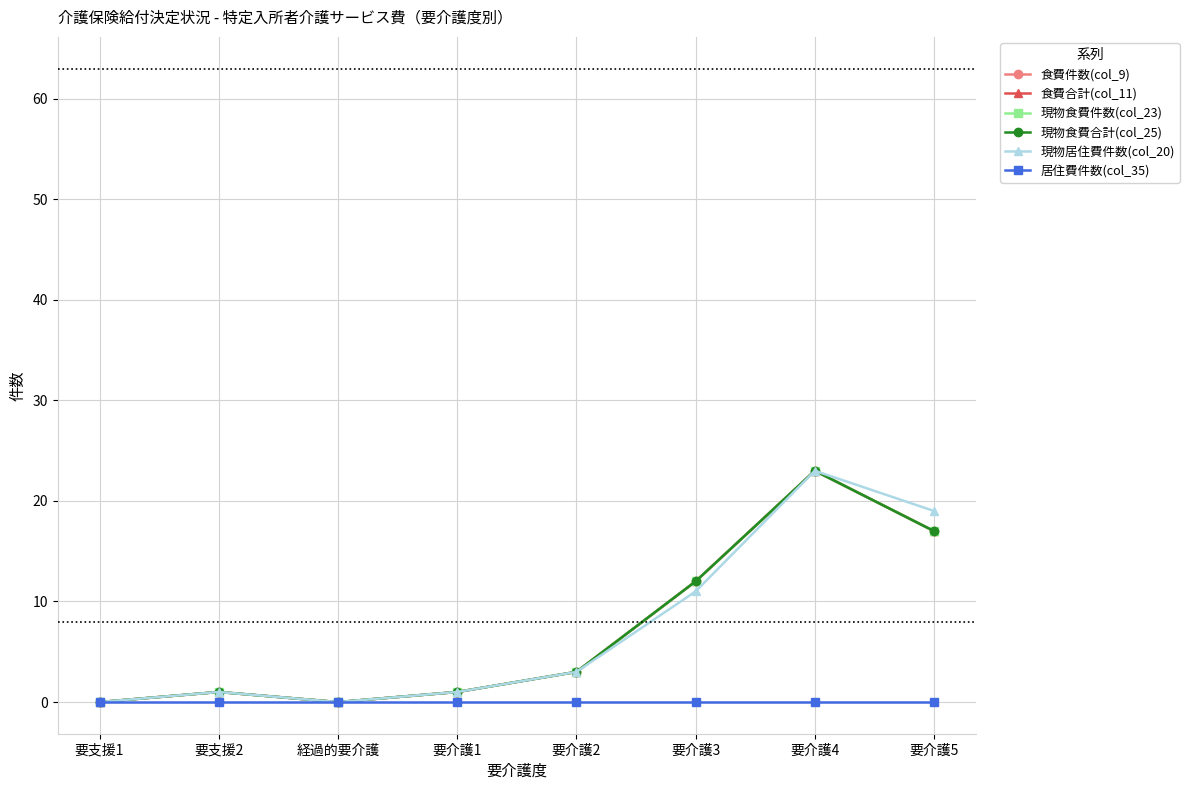

What is the value of the 現物食費合計(col_25) point at the 6th from the left?

12